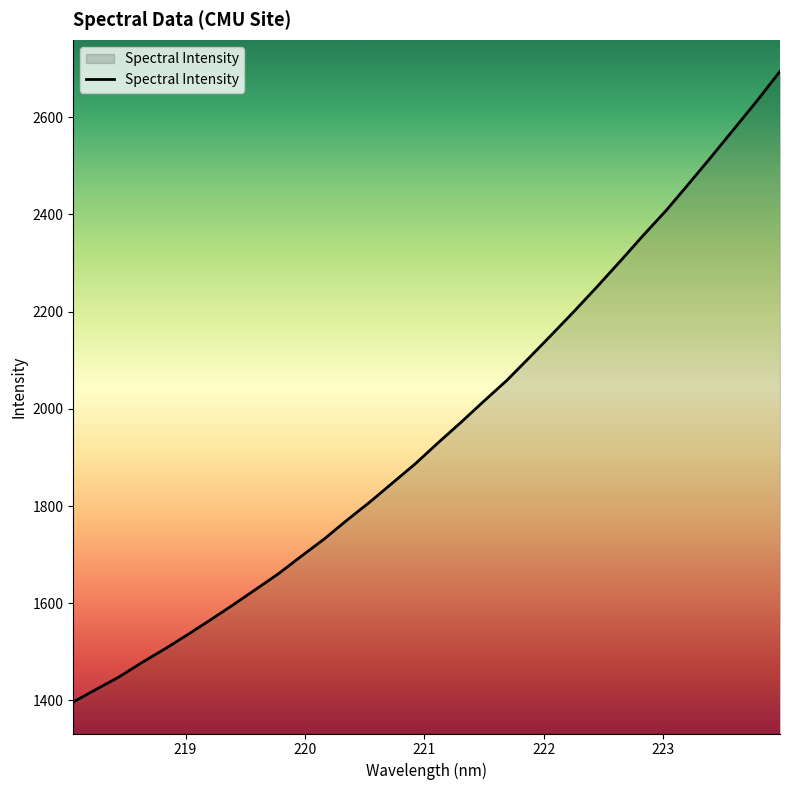

What is the smallest value displayed?

1396.7